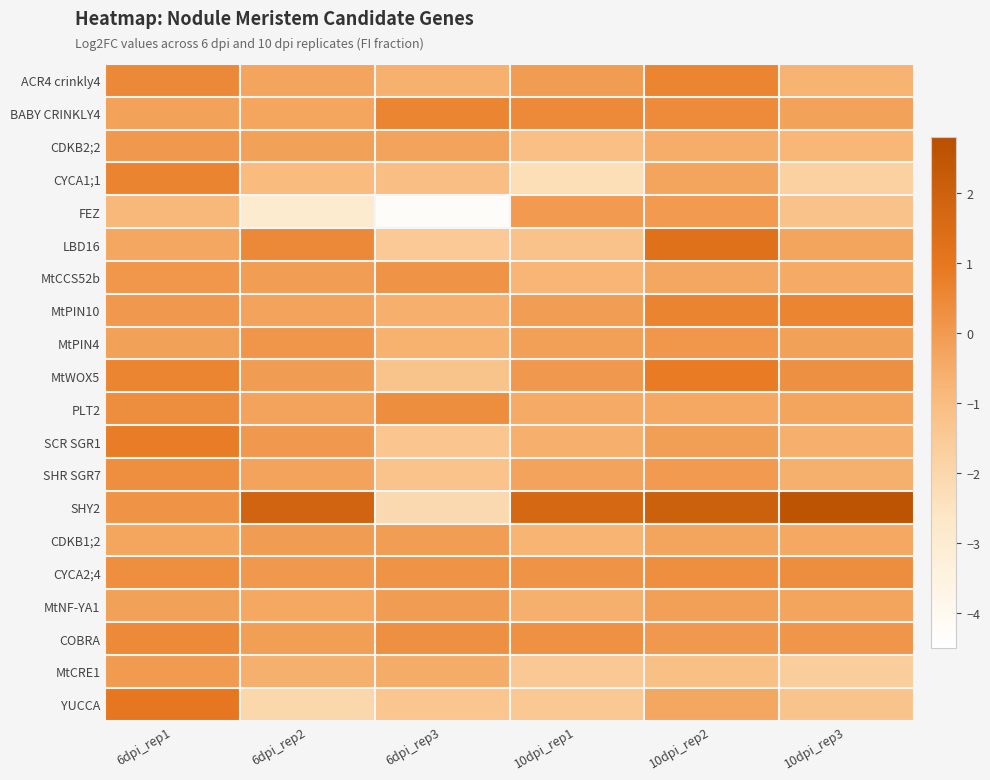

Which series has the widest spread of values?

SHY2